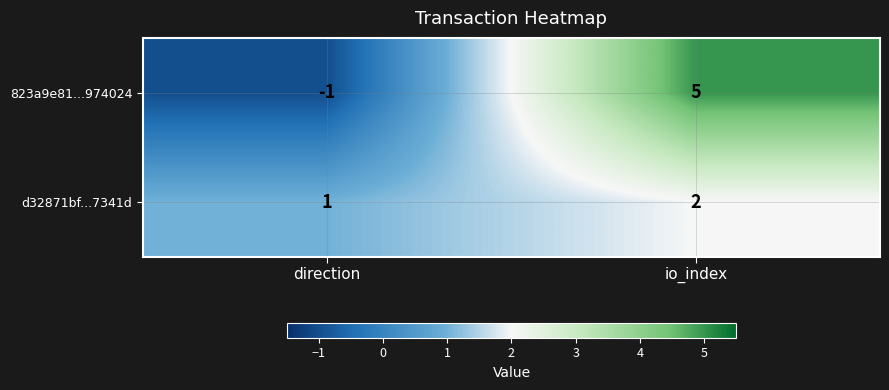

Which series has the largest total across all categories?

823a9e81...974024